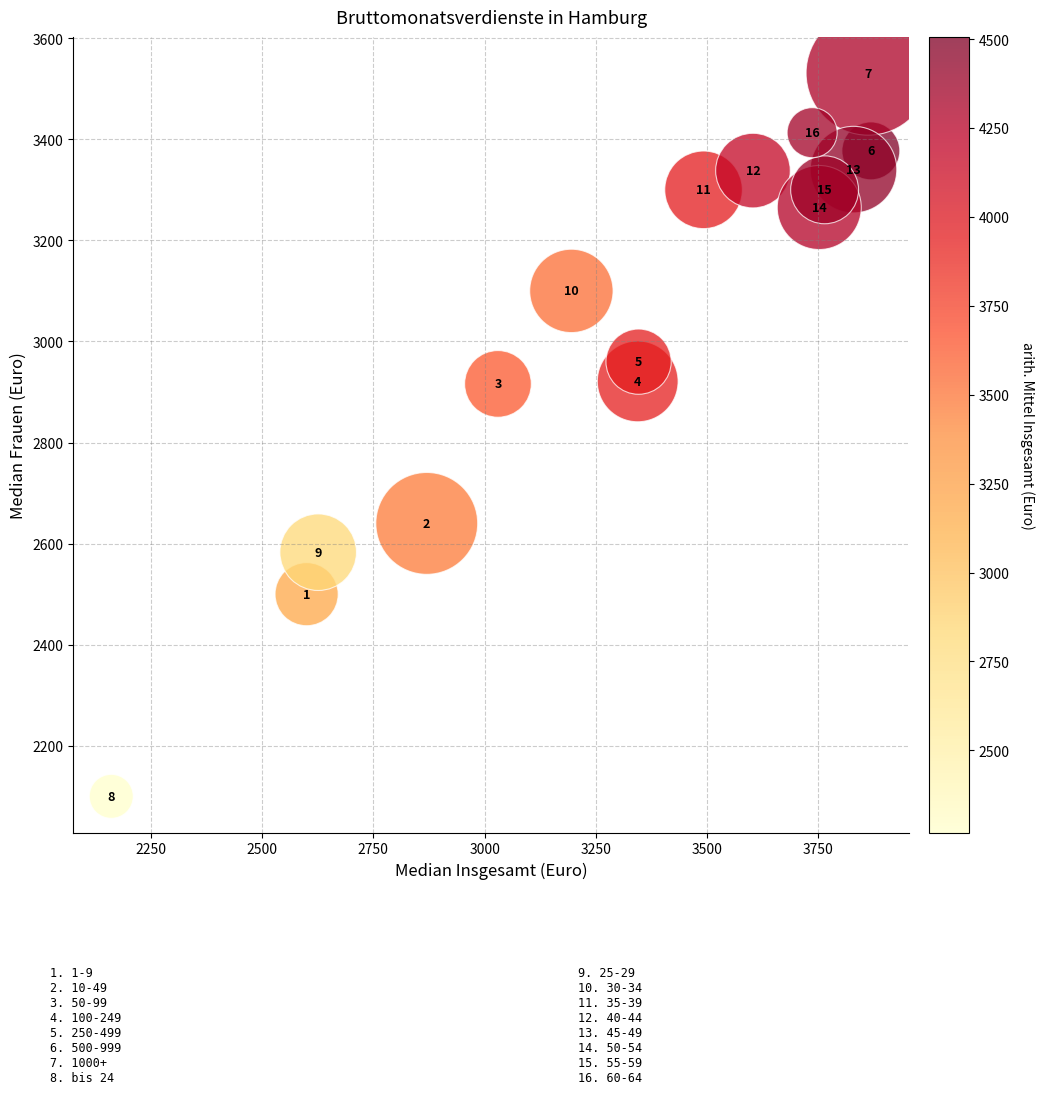

What Y value in the scatter plot is closest to 2815?

2916